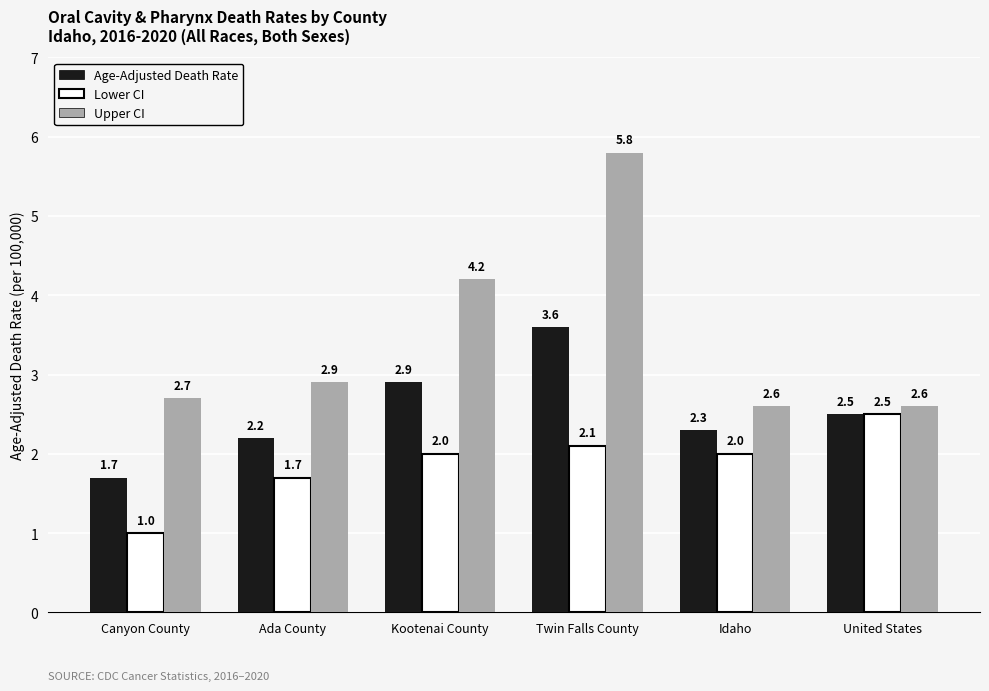

Reading left to right, list all the values displayed in this chart.

Age-Adjusted Death Rate: Canyon County=1.7	Ada County=2.2	Kootenai County=2.9	Twin Falls County=3.6	Idaho=2.3	United States=2.5
Lower CI: Canyon County=1.0	Ada County=1.7	Kootenai County=2.0	Twin Falls County=2.1	Idaho=2.0	United States=2.5
Upper CI: Canyon County=2.7	Ada County=2.9	Kootenai County=4.2	Twin Falls County=5.8	Idaho=2.6	United States=2.6